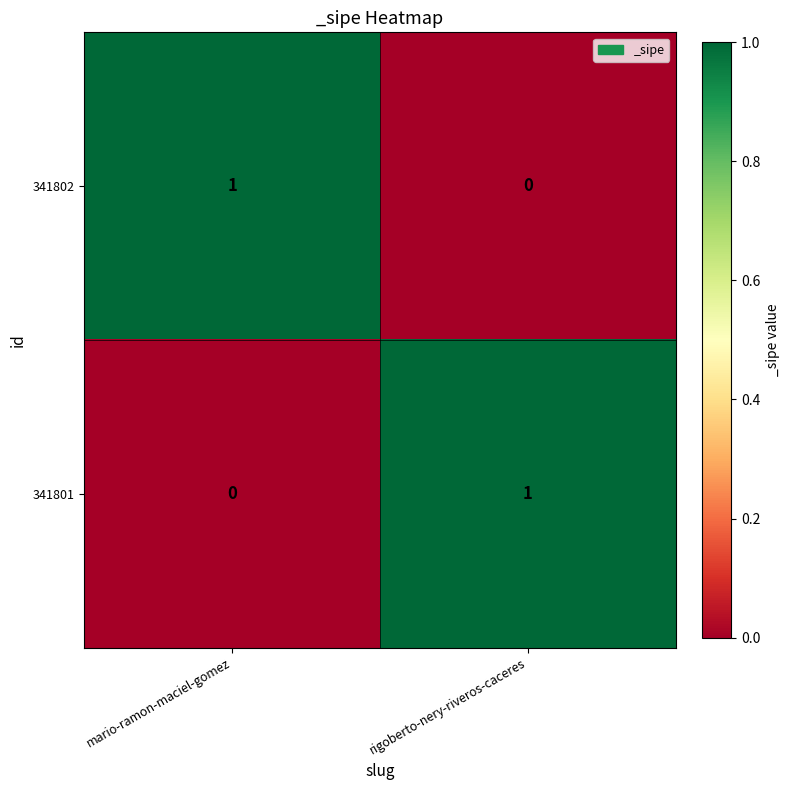

The 341801 series shows 1 at rigoberto-nery-riveros-caceres. True or false?

True